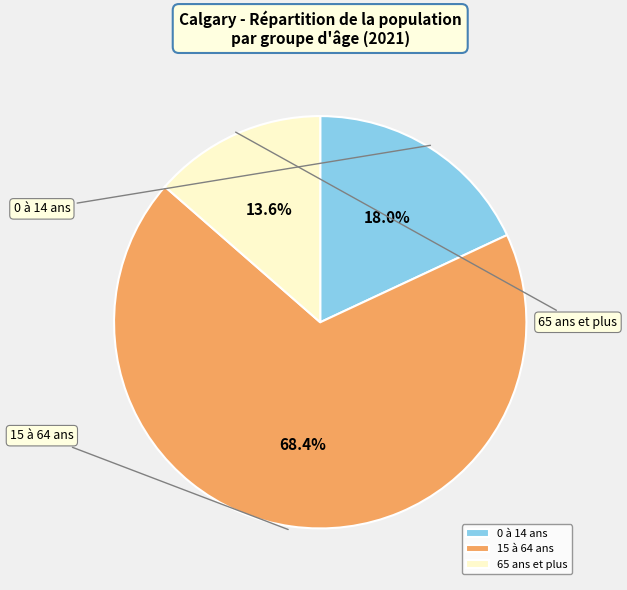

Does 0 à 14 ans account for over 50% of the chart?

No